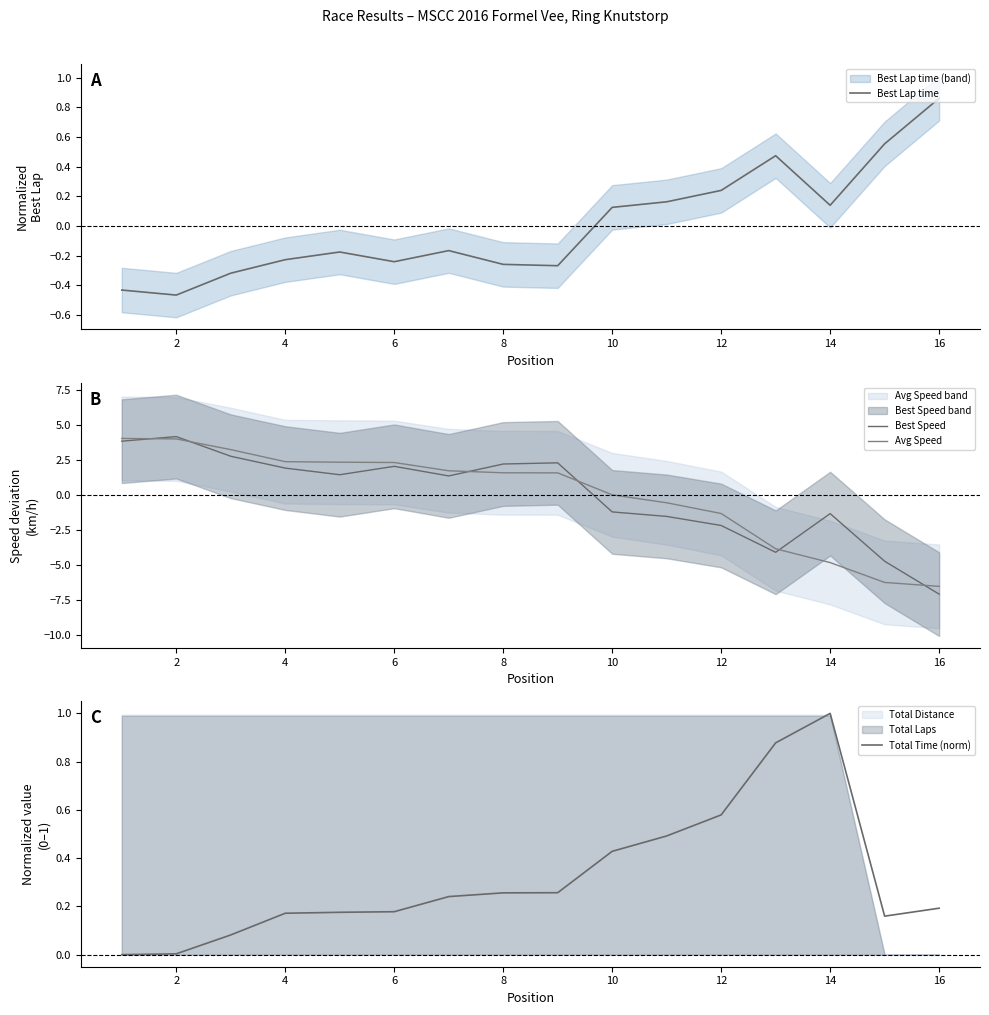

How many lines are shown in the chart?

4